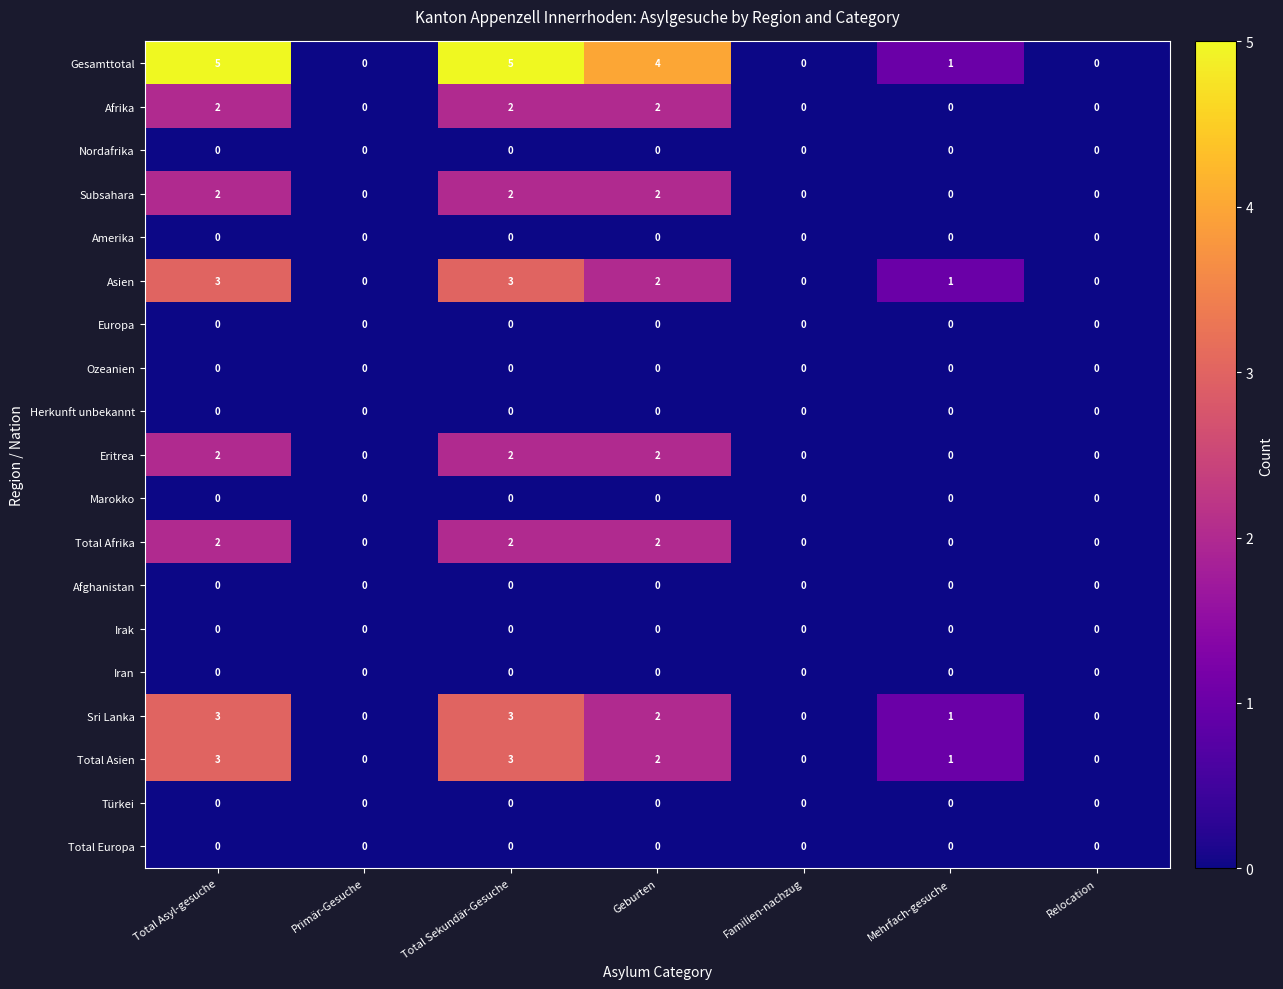

Which series has the widest spread of values?

Gesamttotal